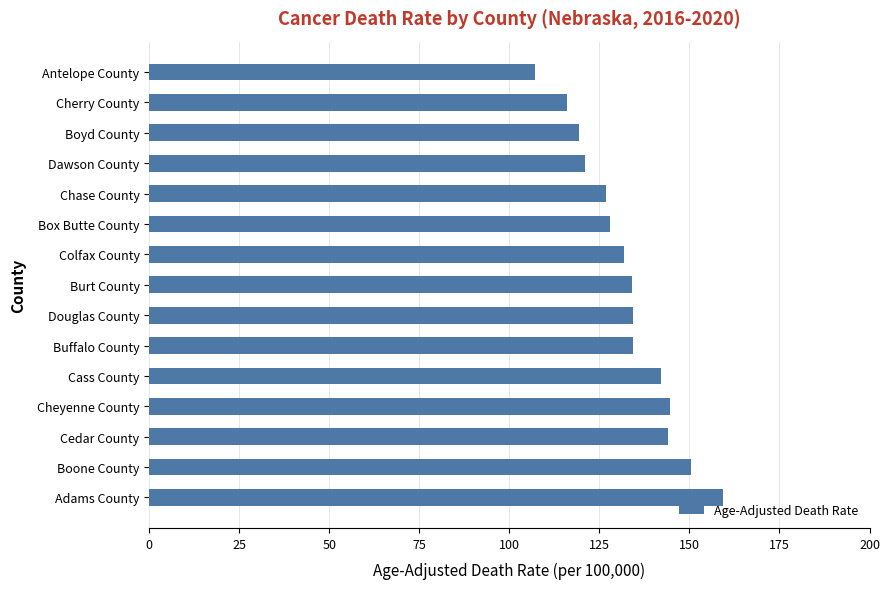

Which category has the lowest value across all series?

Antelope County